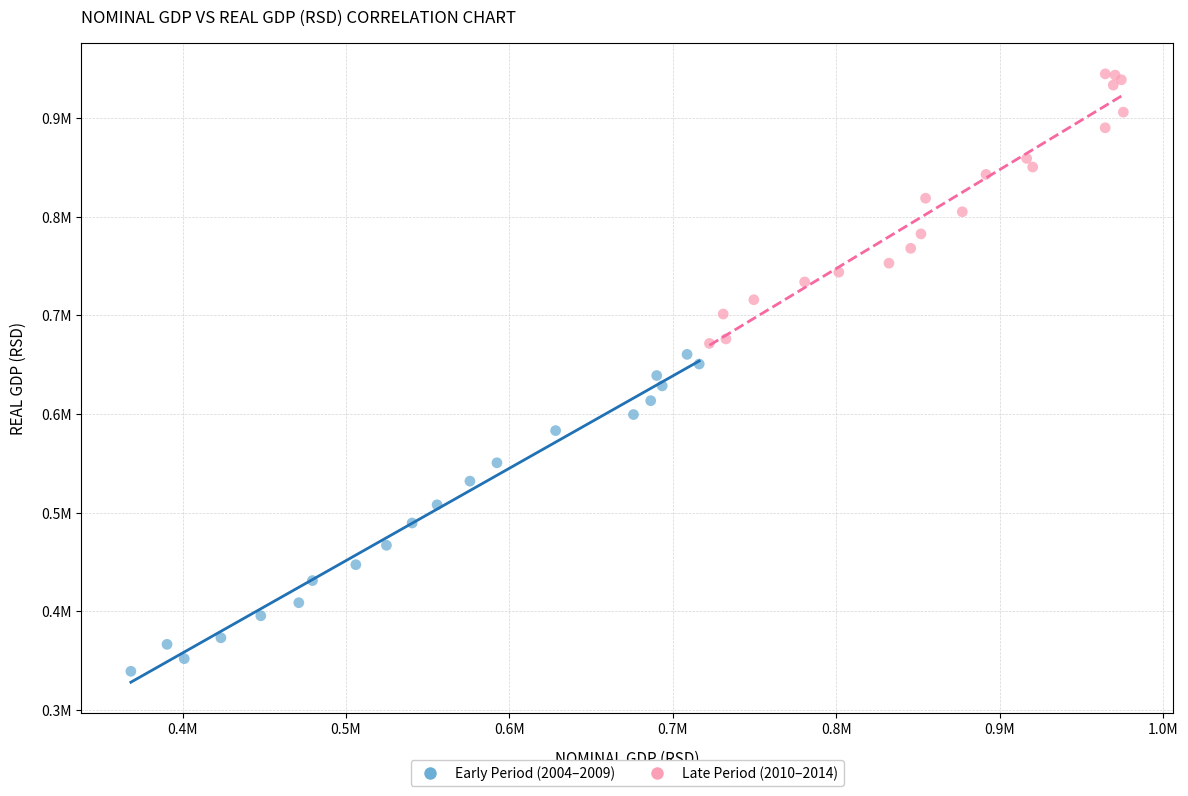

What are all the series names shown in the legend?

Early Period (2004–2009), Late Period (2010–2014)